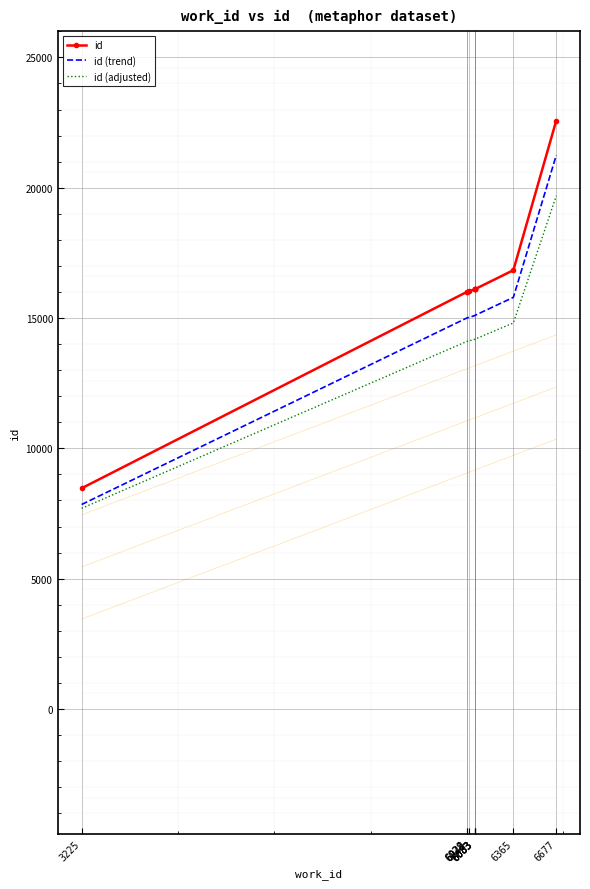

How many lines are shown in the chart?

3